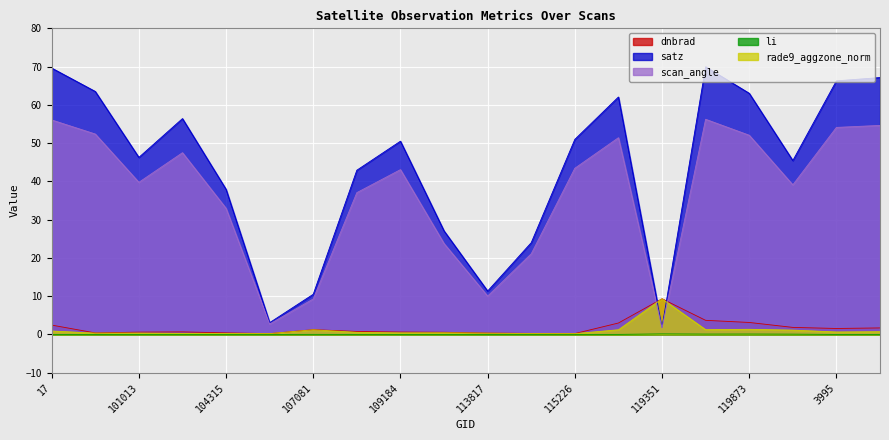

True or false: li and satz cross at least once.

False